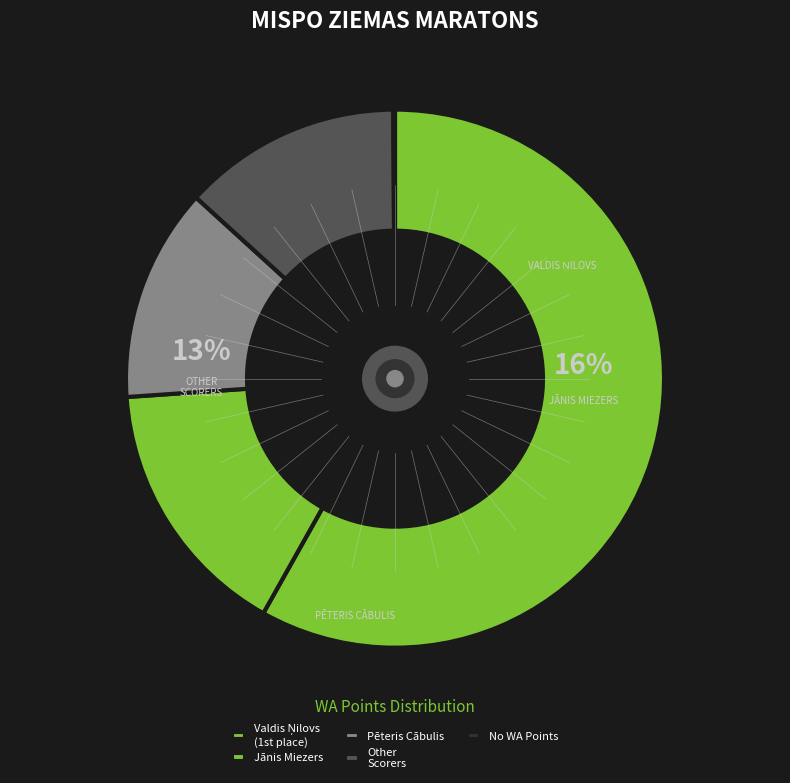

True or false: Pēteris Cābulis accounts for 7% of the total.

False